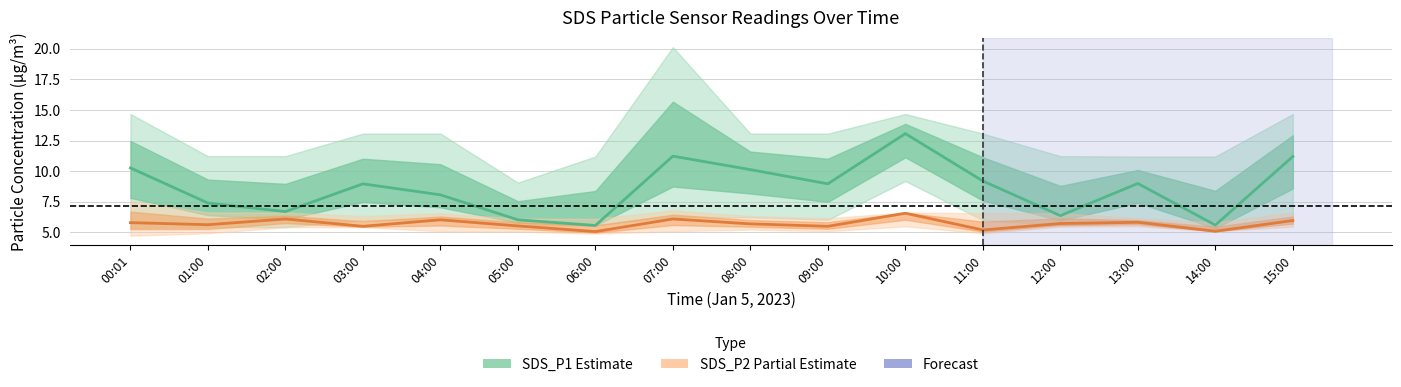

What is the smallest value displayed?

5.1